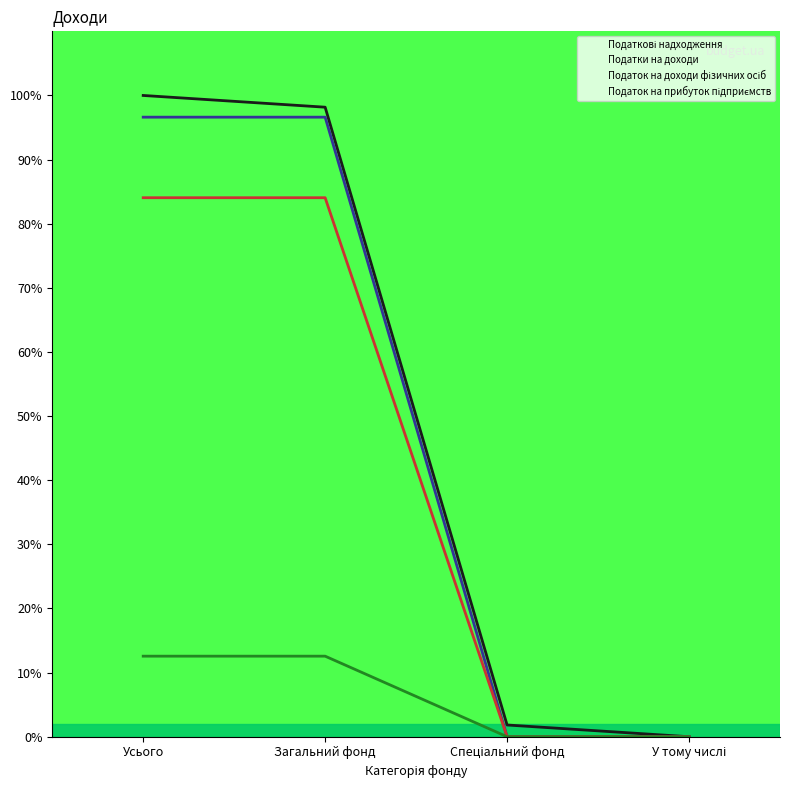

True or false: Податок на прибуток підприємств and Податкові надходження cross at least once.

False